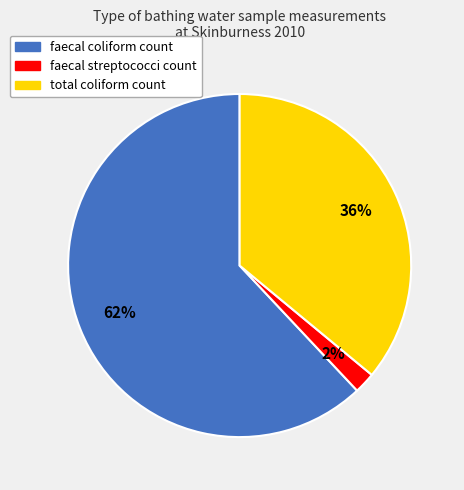

What is the largest slice in the pie chart?

faecal coliform count